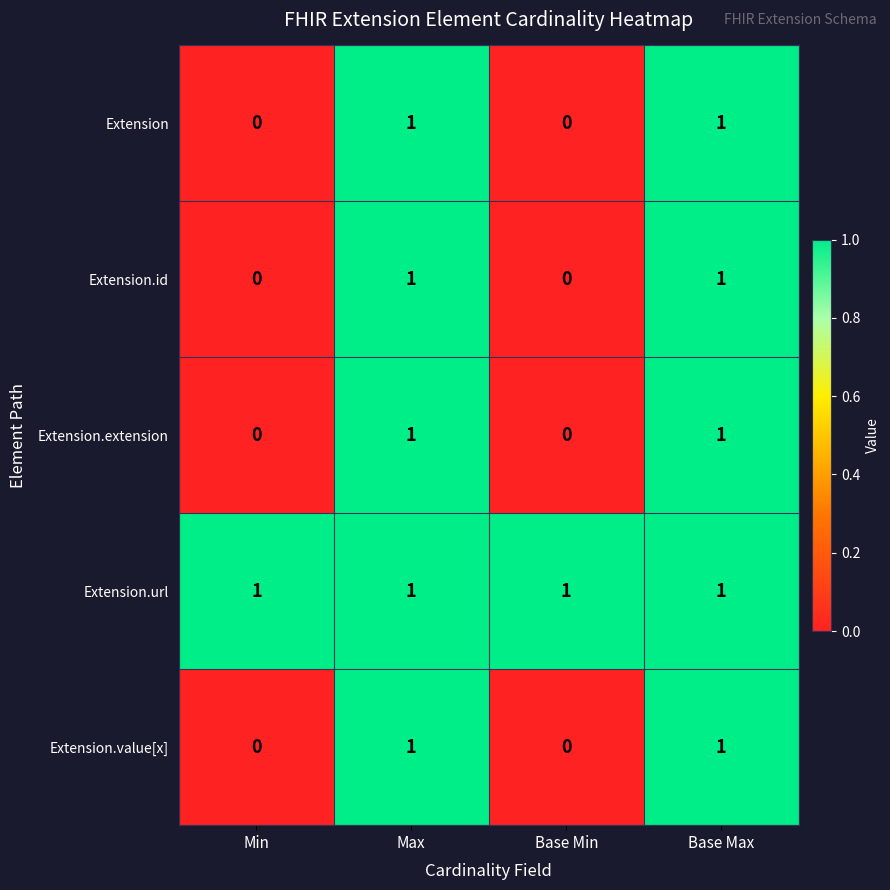

How many Extension values are between 0 and 1?

4